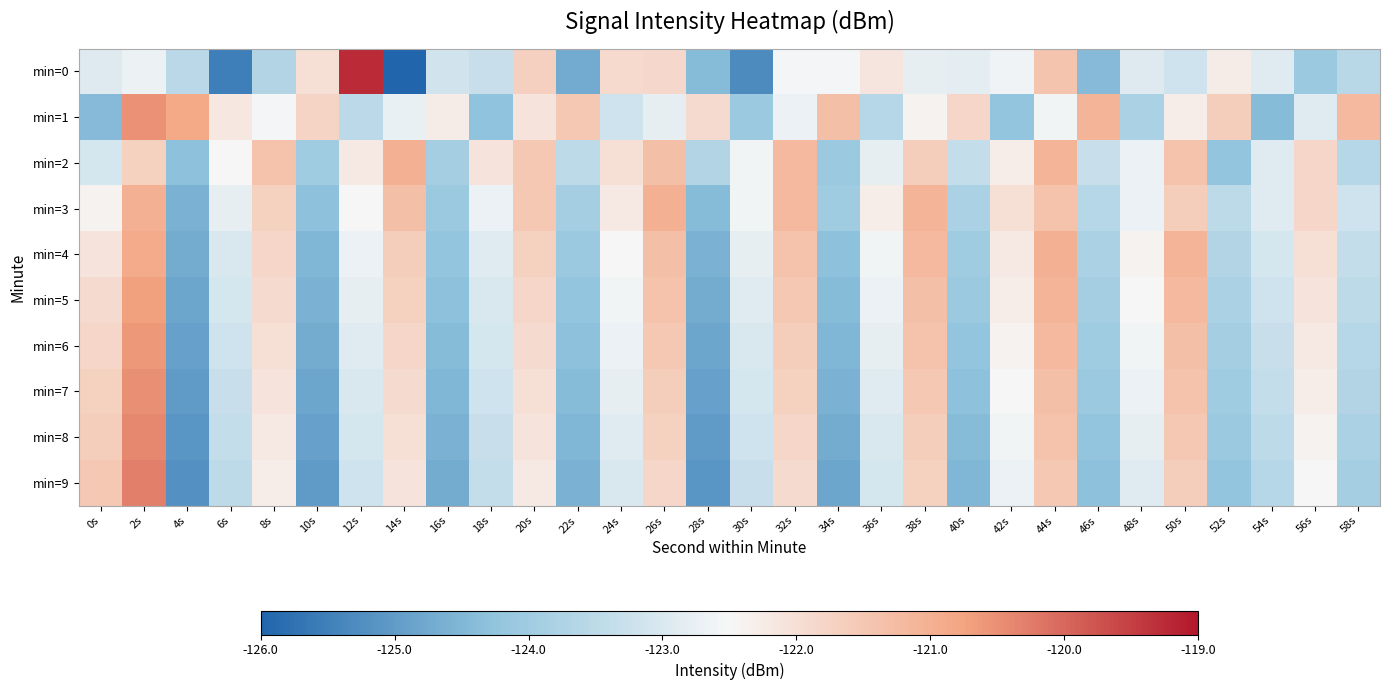

Reading right to left, extract all data points from this chart.

min=0: 58s=-123.6	56s=-124.1	54s=-122.9	52s=-122.3	50s=-123.2	48s=-122.9	46s=-124.4	44s=-121.4	42s=-122.6	40s=-122.8	38s=-122.8	36s=-122.1	34s=-122.5	32s=-122.5	30s=-125.3	28s=-124.4	26s=-121.8	24s=-121.9	22s=-124.7	20s=-121.7	18s=-123.3	16s=-123.2	14s=-126.0	12s=-119.3	10s=-122.0	8s=-123.7	6s=-125.5	4s=-123.6	2s=-122.7	0s=-122.9
min=1: 58s=-121.2	56s=-122.9	54s=-124.4	52s=-121.6	50s=-122.3	48s=-123.8	46s=-121.1	44s=-122.6	42s=-124.2	40s=-121.8	38s=-122.4	36s=-123.6	34s=-121.3	32s=-122.7	30s=-124.1	28s=-121.9	26s=-122.8	24s=-123.2	22s=-121.5	20s=-122.1	18s=-124.3	16s=-122.3	14s=-122.7	12s=-123.5	10s=-121.8	8s=-122.5	6s=-122.2	4s=-120.9	2s=-120.5	0s=-124.4
min=2: 58s=-123.6	56s=-121.8	54s=-122.9	52s=-124.2	50s=-121.4	48s=-122.7	46s=-123.3	44s=-121.1	42s=-122.3	40s=-123.4	38s=-121.6	36s=-122.8	34s=-124.1	32s=-121.2	30s=-122.6	28s=-123.7	26s=-121.3	24s=-122.0	22s=-123.5	20s=-121.5	18s=-122.1	16s=-123.9	14s=-121.0	12s=-122.2	10s=-124.0	8s=-121.4	6s=-122.5	4s=-124.3	2s=-121.7	0s=-123.1
min=3: 58s=-123.2	56s=-121.8	54s=-122.9	52s=-123.5	50s=-121.6	48s=-122.7	46s=-123.6	44s=-121.4	42s=-122.0	40s=-123.8	38s=-121.1	36s=-122.3	34s=-124.0	32s=-121.2	30s=-122.6	28s=-124.4	26s=-121.0	24s=-122.2	22s=-123.9	20s=-121.5	18s=-122.7	16s=-124.1	14s=-121.3	12s=-122.5	10s=-124.3	8s=-121.7	6s=-122.8	4s=-124.6	2s=-121.0	0s=-122.4
min=4: 58s=-123.4	56s=-122.0	54s=-123.1	52s=-123.7	50s=-121.1	48s=-122.4	46s=-123.8	44s=-121.0	42s=-122.2	40s=-124.0	38s=-121.2	36s=-122.6	34s=-124.3	32s=-121.4	30s=-122.8	28s=-124.6	26s=-121.3	24s=-122.5	22s=-124.1	20s=-121.7	18s=-122.9	16s=-124.2	14s=-121.6	12s=-122.7	10s=-124.5	8s=-121.8	6s=-123.0	4s=-124.7	2s=-120.9	0s=-122.1
min=5: 58s=-123.5	56s=-122.1	54s=-123.2	52s=-123.8	50s=-121.2	48s=-122.5	46s=-123.9	44s=-121.1	42s=-122.3	40s=-124.1	38s=-121.3	36s=-122.7	34s=-124.4	32s=-121.5	30s=-122.9	28s=-124.7	26s=-121.4	24s=-122.6	22s=-124.2	20s=-121.8	18s=-123.0	16s=-124.3	14s=-121.7	12s=-122.8	10s=-124.6	8s=-121.9	6s=-123.1	4s=-124.8	2s=-120.7	0s=-121.9
min=6: 58s=-123.6	56s=-122.2	54s=-123.3	52s=-123.9	50s=-121.3	48s=-122.6	46s=-124.0	44s=-121.2	42s=-122.4	40s=-124.2	38s=-121.4	36s=-122.8	34s=-124.5	32s=-121.6	30s=-123.0	28s=-124.8	26s=-121.5	24s=-122.7	22s=-124.3	20s=-121.9	18s=-123.1	16s=-124.4	14s=-121.8	12s=-122.9	10s=-124.7	8s=-122.0	6s=-123.2	4s=-124.9	2s=-120.6	0s=-121.8
min=7: 58s=-123.7	56s=-122.3	54s=-123.4	52s=-124.0	50s=-121.4	48s=-122.7	46s=-124.1	44s=-121.3	42s=-122.5	40s=-124.3	38s=-121.5	36s=-122.9	34s=-124.6	32s=-121.7	30s=-123.1	28s=-124.9	26s=-121.6	24s=-122.8	22s=-124.4	20s=-122.0	18s=-123.2	16s=-124.5	14s=-121.9	12s=-123.0	10s=-124.8	8s=-122.1	6s=-123.3	4s=-125.0	2s=-120.5	0s=-121.7
min=8: 58s=-123.8	56s=-122.4	54s=-123.5	52s=-124.1	50s=-121.5	48s=-122.8	46s=-124.2	44s=-121.4	42s=-122.6	40s=-124.4	38s=-121.6	36s=-123.0	34s=-124.7	32s=-121.8	30s=-123.2	28s=-125.0	26s=-121.7	24s=-122.9	22s=-124.5	20s=-122.1	18s=-123.3	16s=-124.6	14s=-122.0	12s=-123.1	10s=-124.9	8s=-122.2	6s=-123.4	4s=-125.1	2s=-120.4	0s=-121.6
min=9: 58s=-123.9	56s=-122.5	54s=-123.6	52s=-124.2	50s=-121.6	48s=-122.9	46s=-124.3	44s=-121.5	42s=-122.7	40s=-124.5	38s=-121.7	36s=-123.1	34s=-124.8	32s=-121.9	30s=-123.3	28s=-125.1	26s=-121.8	24s=-123.0	22s=-124.6	20s=-122.2	18s=-123.4	16s=-124.7	14s=-122.1	12s=-123.2	10s=-125.0	8s=-122.3	6s=-123.5	4s=-125.2	2s=-120.3	0s=-121.5